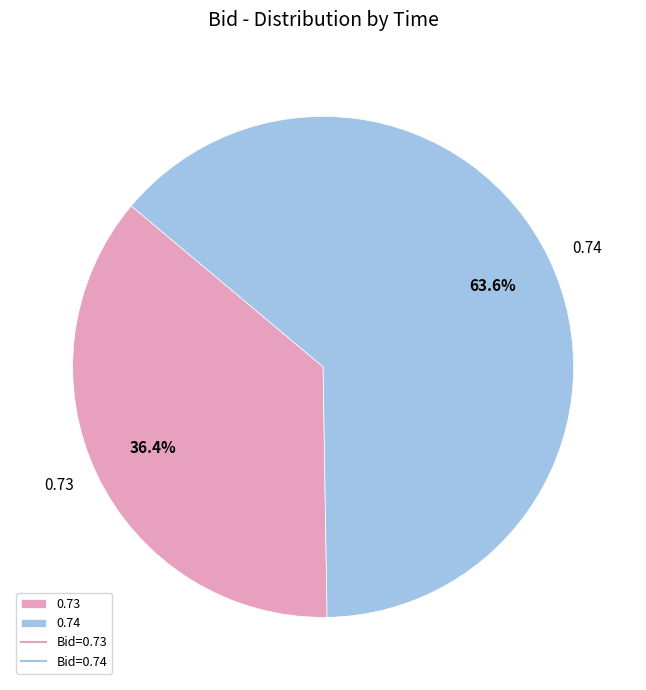

To the nearest percent, what is the average slice percentage?

50%